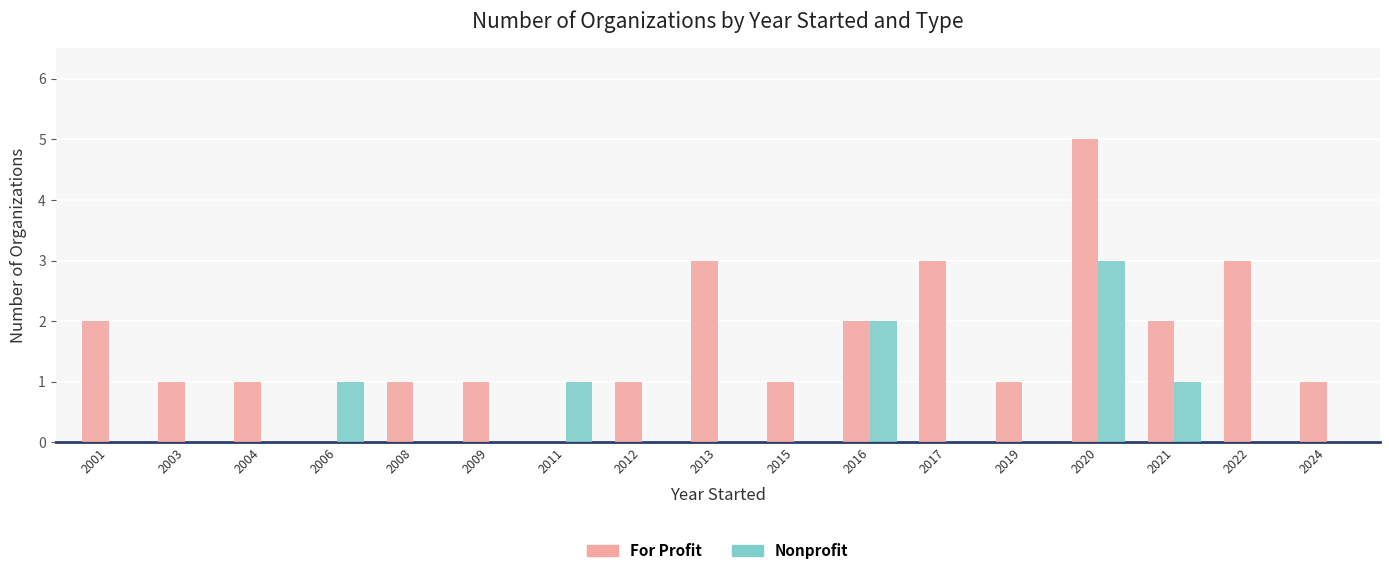

Count the number of data series in this chart.

2